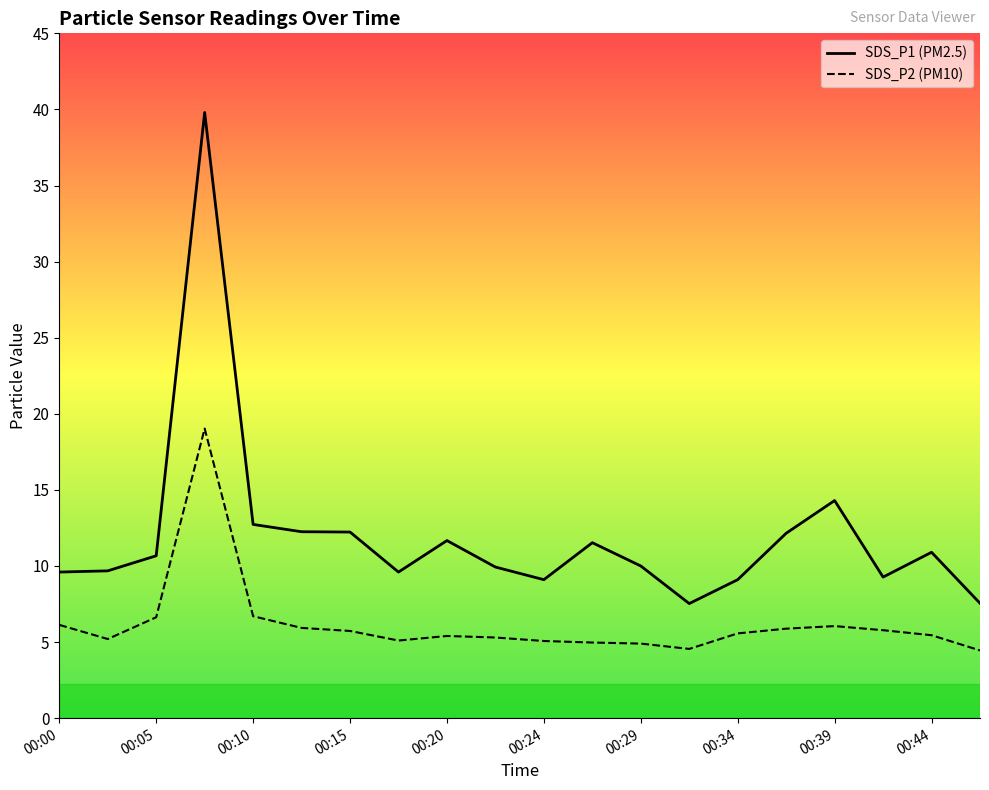

How many lines are shown in the chart?

2